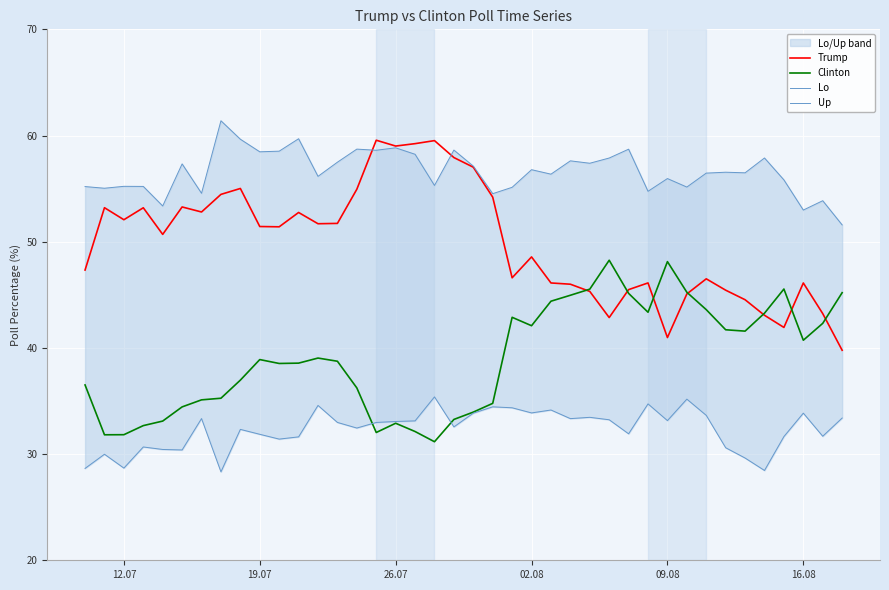

The value of Clinton at 19.07 is 38.9. True or false?

True